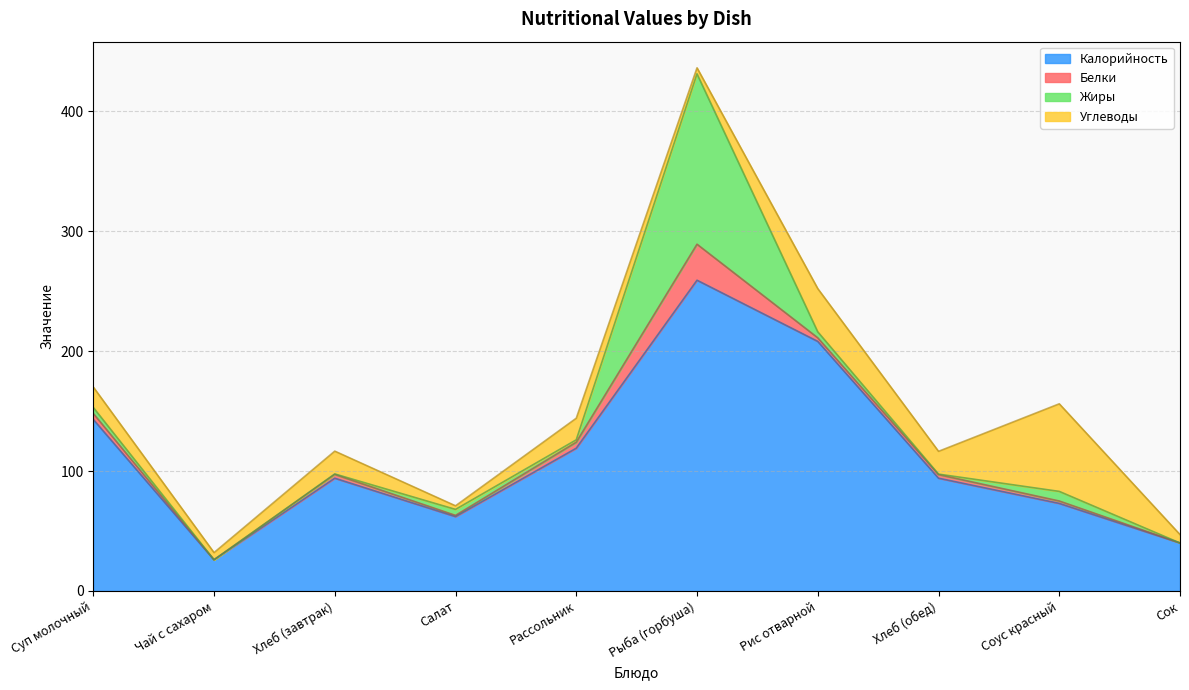

At which category does the chart reach its minimum across all series?

Чай с сахаром